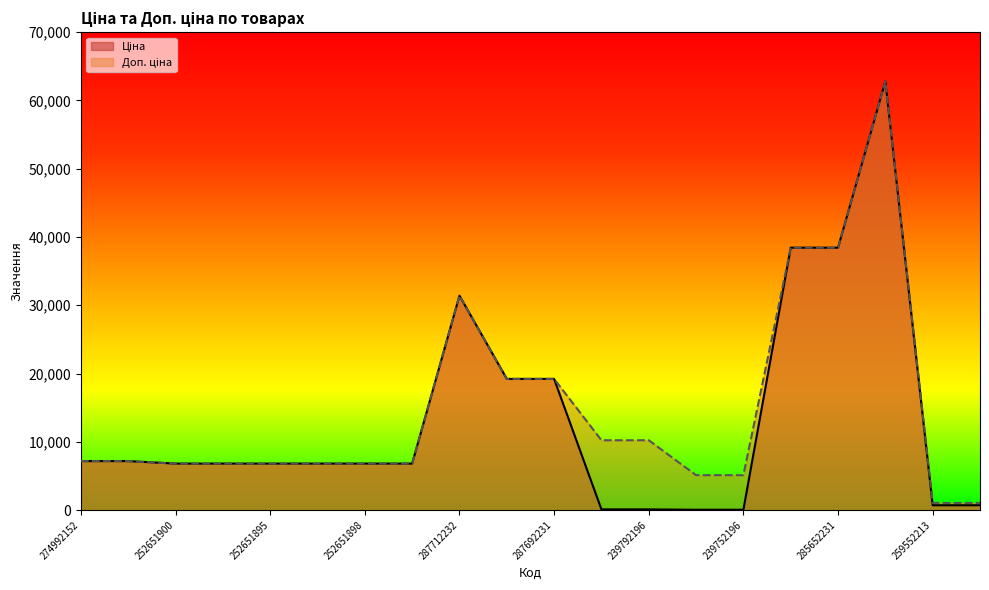

List the labels in order of Доп. ціна value, smallest first.

259552213, 259552212, 239752197, 239752196, 252651900, 252651899, 252651895, 252651891, 252651898, 252651893, 274992152, 274992132, 239792197, 239792196, 287692233, 287692231, 287712232, 285652233, 285652231, 285672232